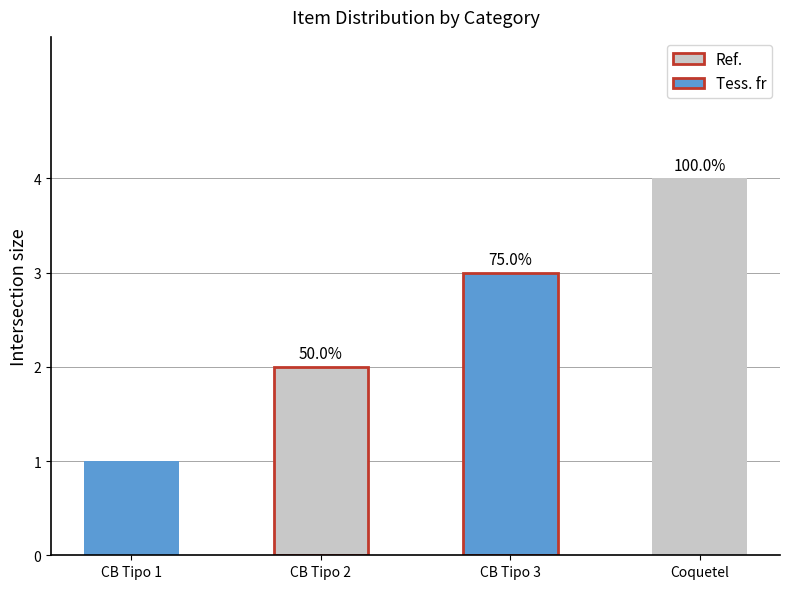

Reading right to left, what are all the values shown in this chart?

COQUETEL=4	COFFEE BREAK TIPO 3=3	COFFEE BREAK TIPO 2=2	COFFEE BREAK TIPO 1=1